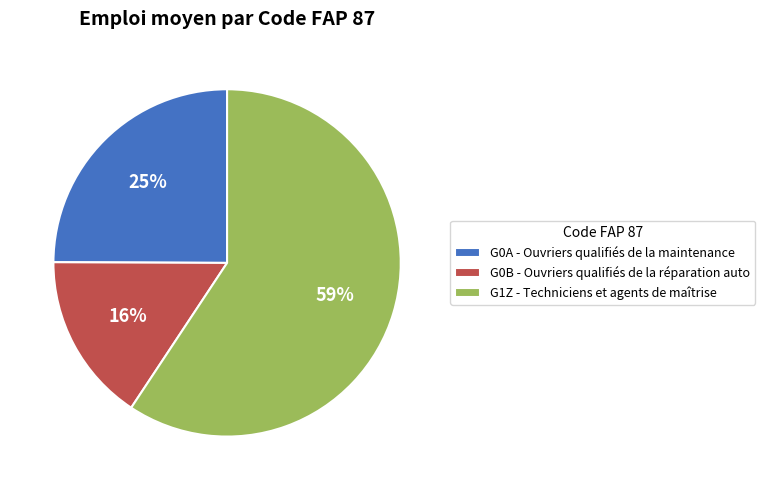

Which category accounts for the majority?

G1Z